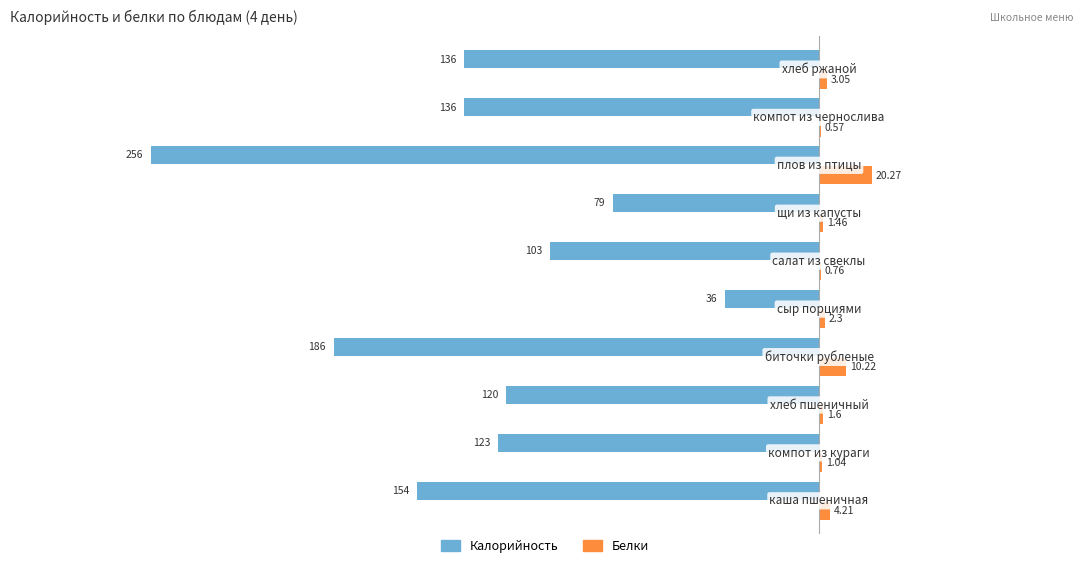

Which series has the widest spread of values?

Калорийность